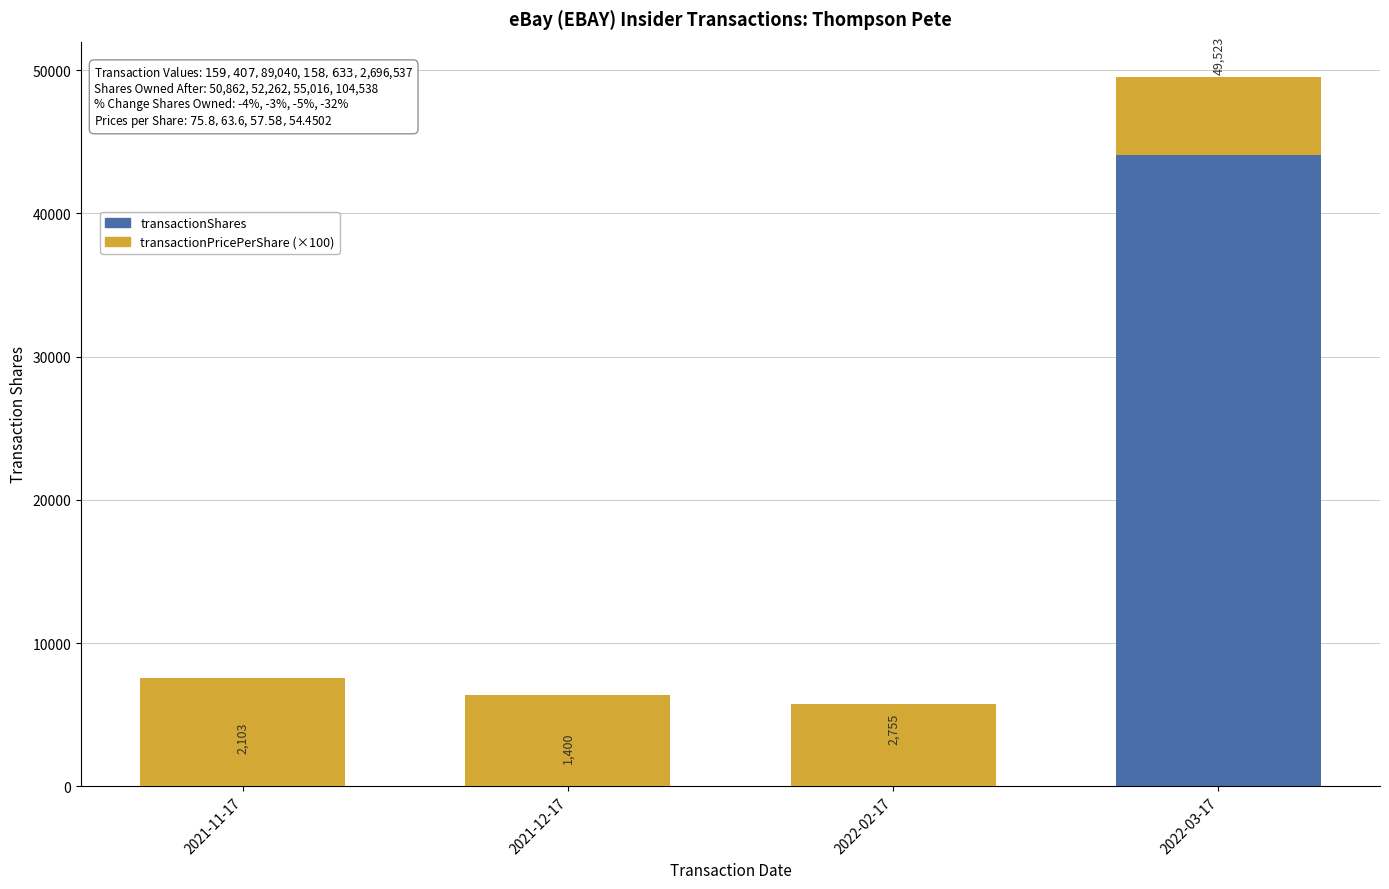

How many bars are there in each group?

2